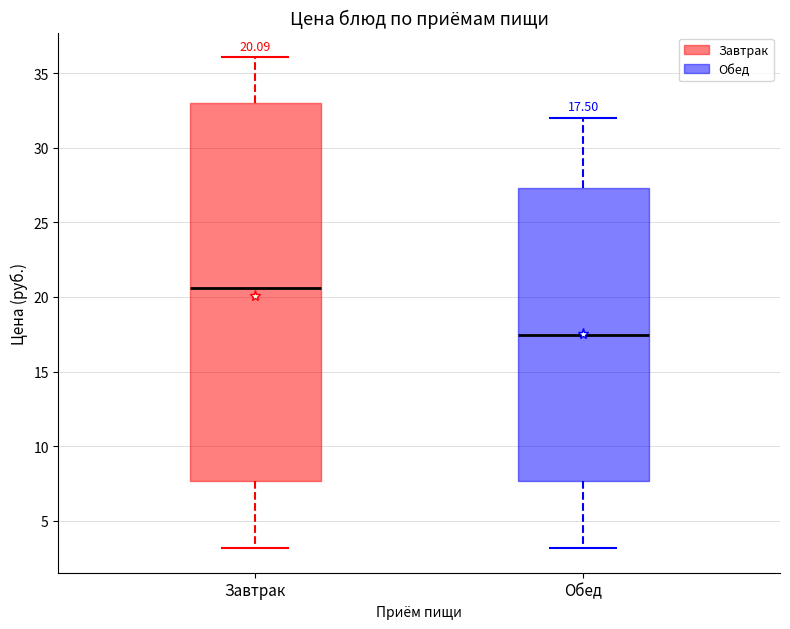

Comparing the boxes themselves (not the whiskers), which one is the tallest?

Завтрак